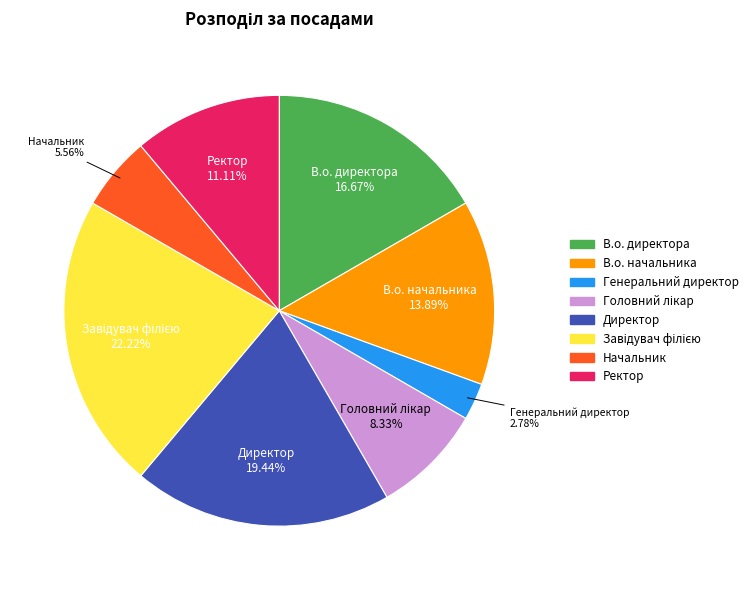

To the nearest percent, what portion does Начальник represent?

6%